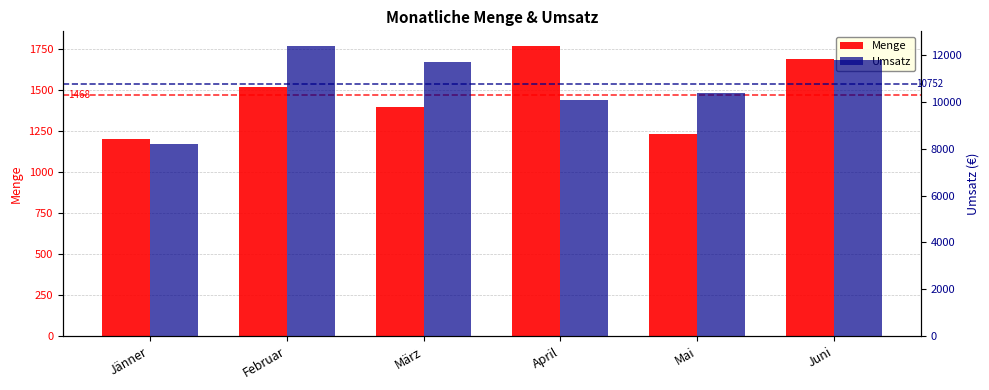

What is the sum of all Umsatz values?

64510